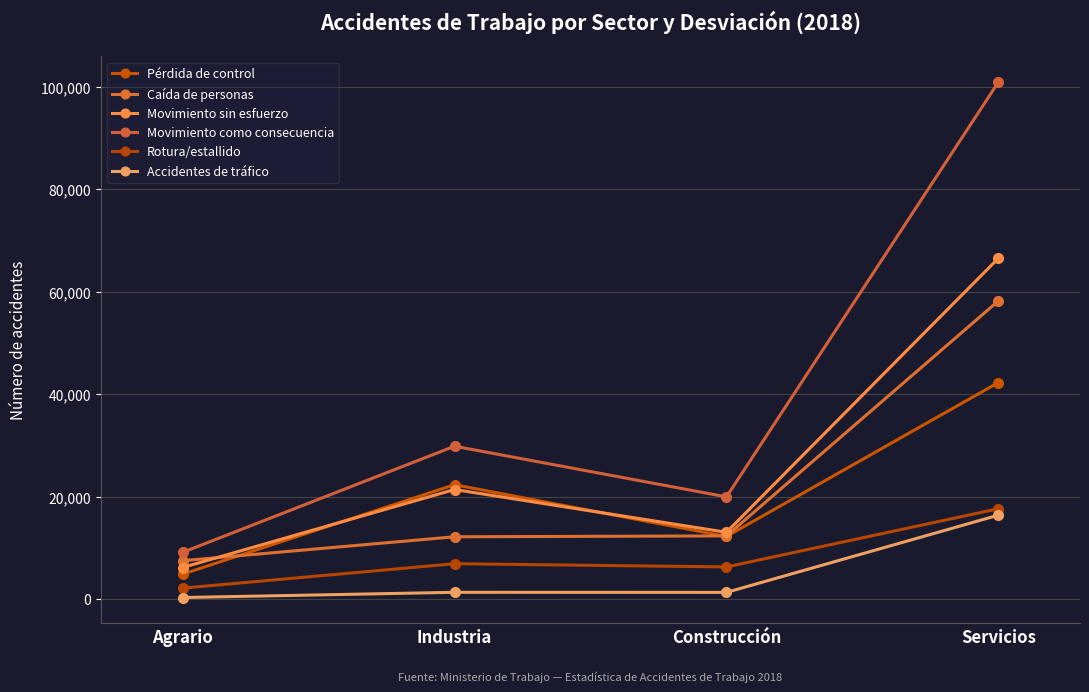

True or false: Movimiento como consecuencia and Pérdida de control cross at least once.

False